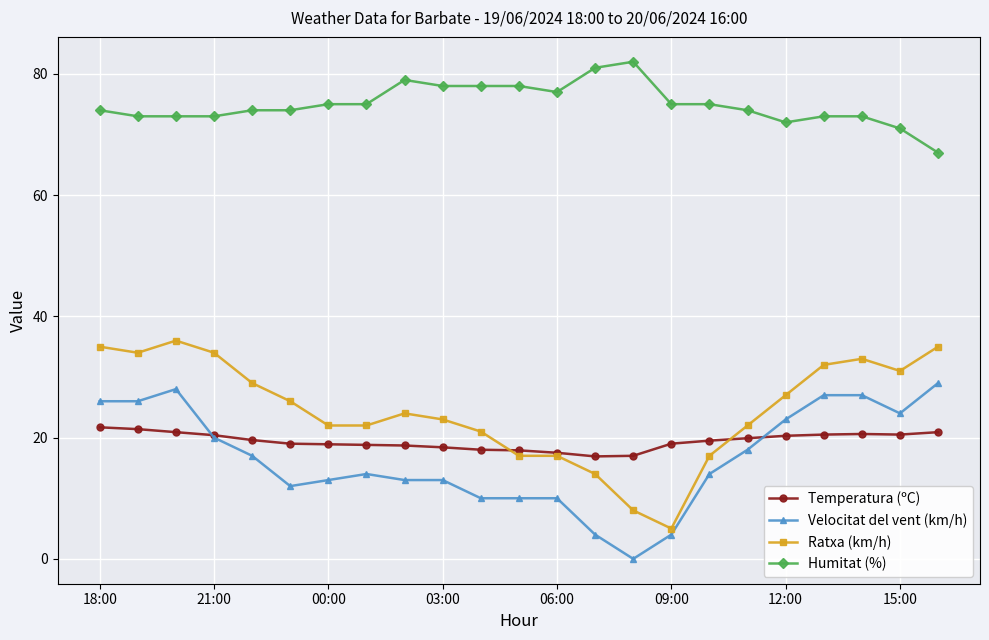

True or false: Temperatura (ºC) has more than 0 interior local peaks.

True